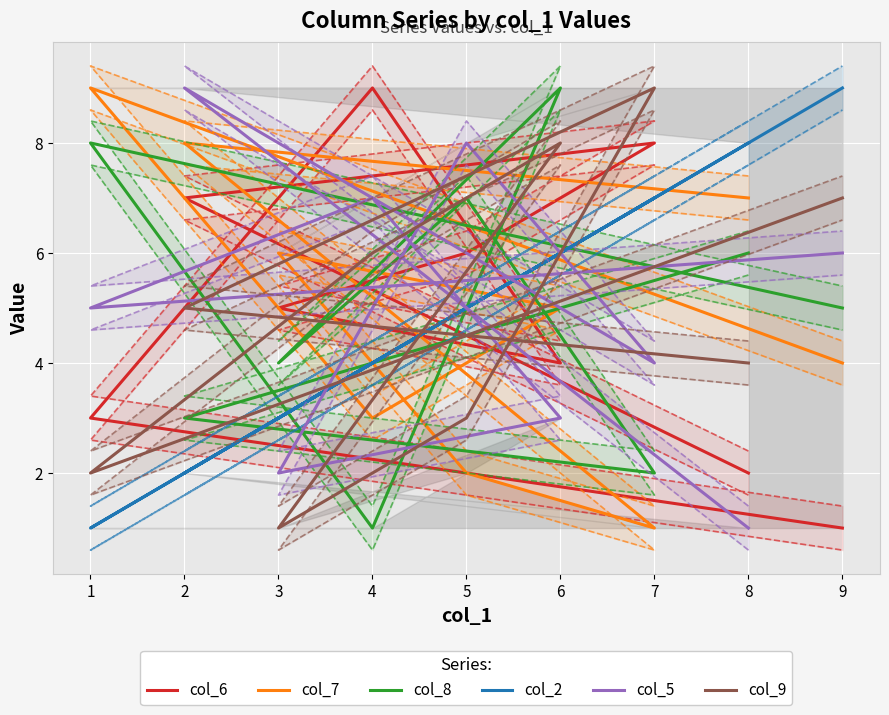

Which series has the largest total across all categories?

col_6